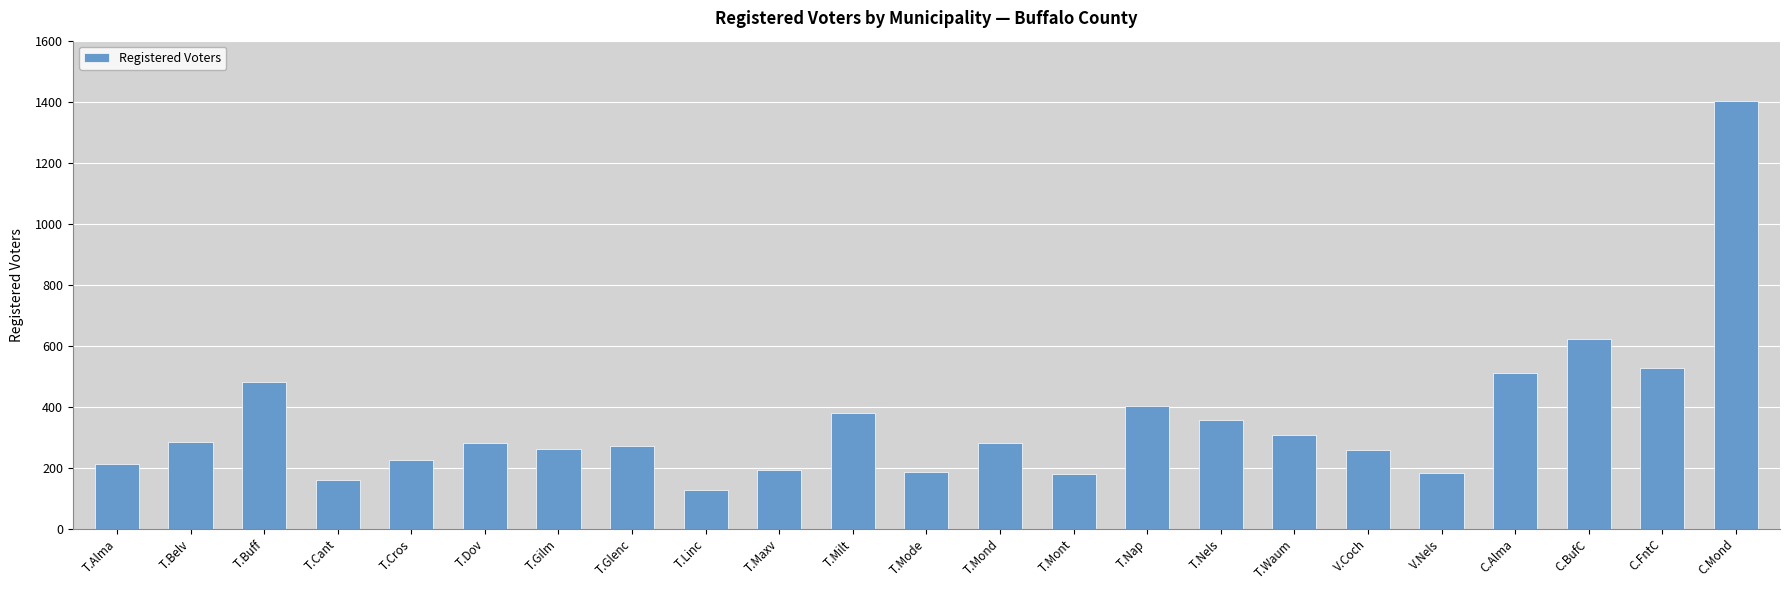

Which label corresponds to the smallest value in the chart?

T.Linc